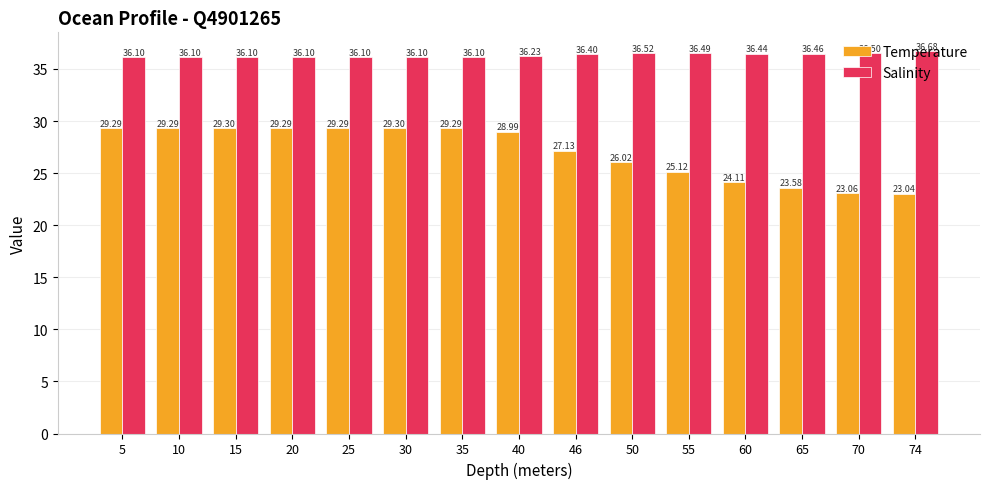

Reading left to right, list all the values displayed in this chart.

Temperature: 5=29.3	10=29.3	15=29.3	20=29.3	25=29.3	30=29.3	35=29.3	40=29.0	46=27.1	50=26.0	55=25.1	60=24.1	65=23.6	70=23.1	74=23.0
Salinity: 5=36.1	10=36.1	15=36.1	20=36.1	25=36.1	30=36.1	35=36.1	40=36.2	46=36.4	50=36.5	55=36.5	60=36.4	65=36.5	70=36.5	74=36.7